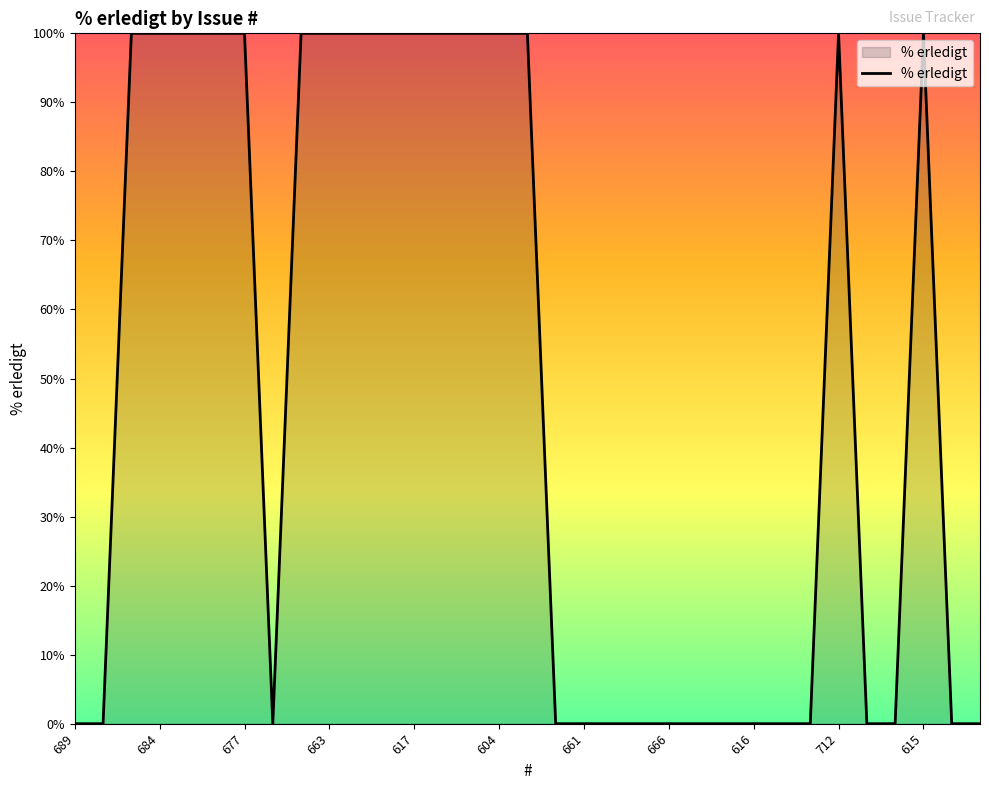

Reading right to left, what are all the values shown in this chart?

0	0	100	0	0	100	0	0	0	0	0	0	0	0	0	0	100	100	100	100	100	100	100	100	100	0	100	100	100	100	100	0	0